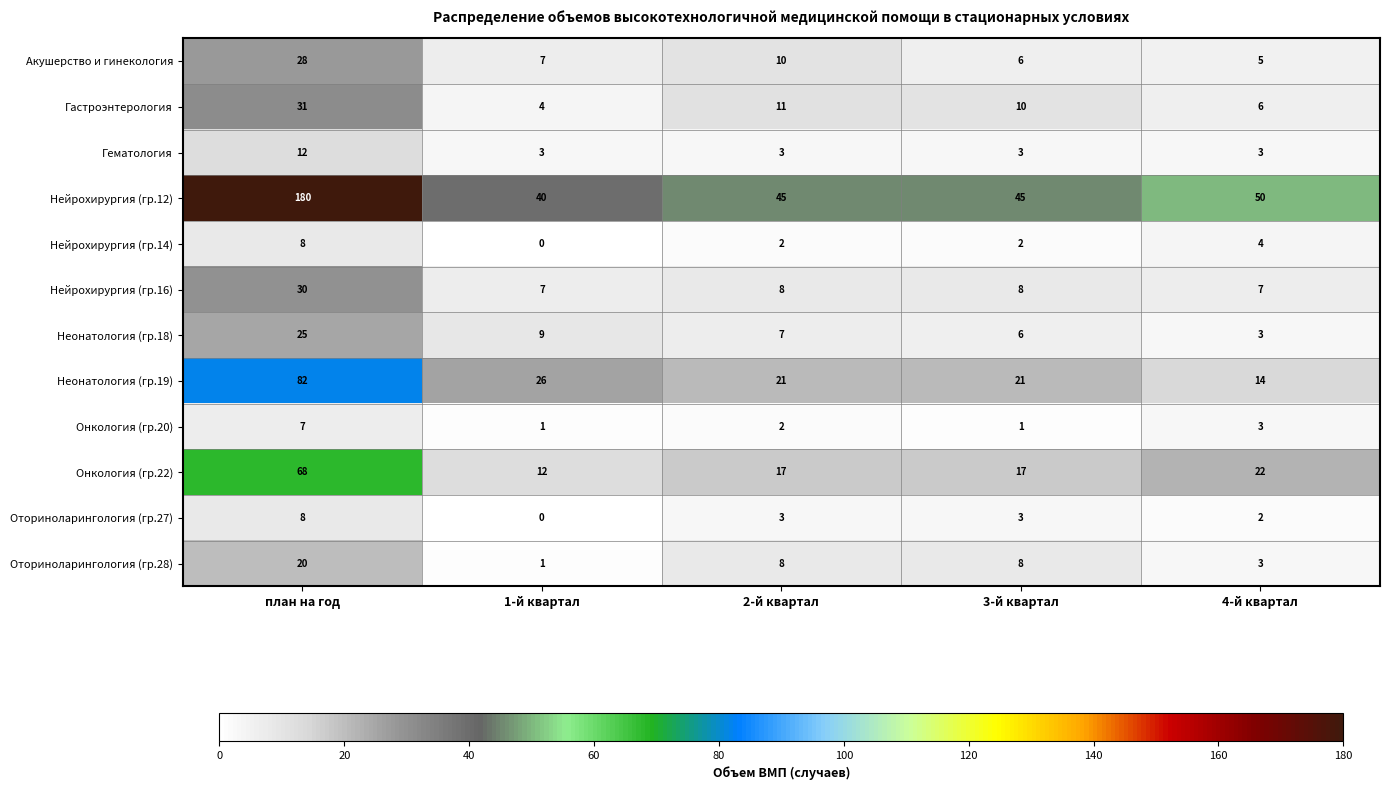

Count the number of data series in this chart.

12